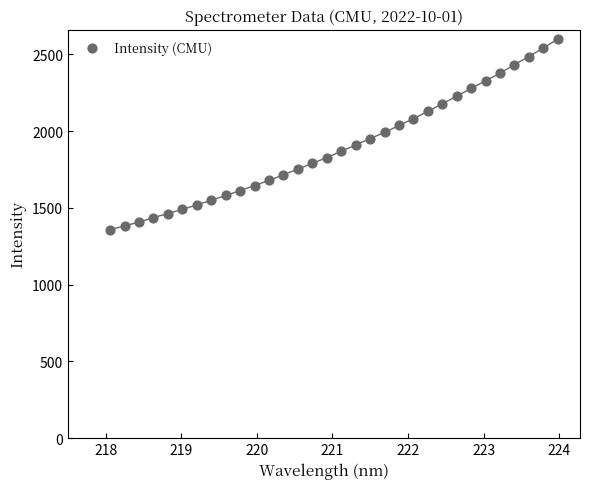

What is the range of Y values (max minus min)?

1240.3